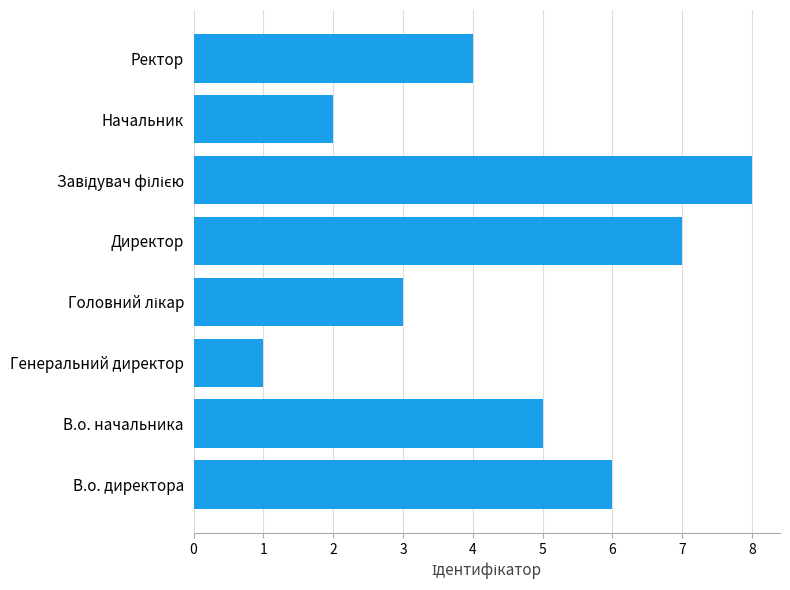

What is the change in value from В.о. директора to Генеральний директор?

-5